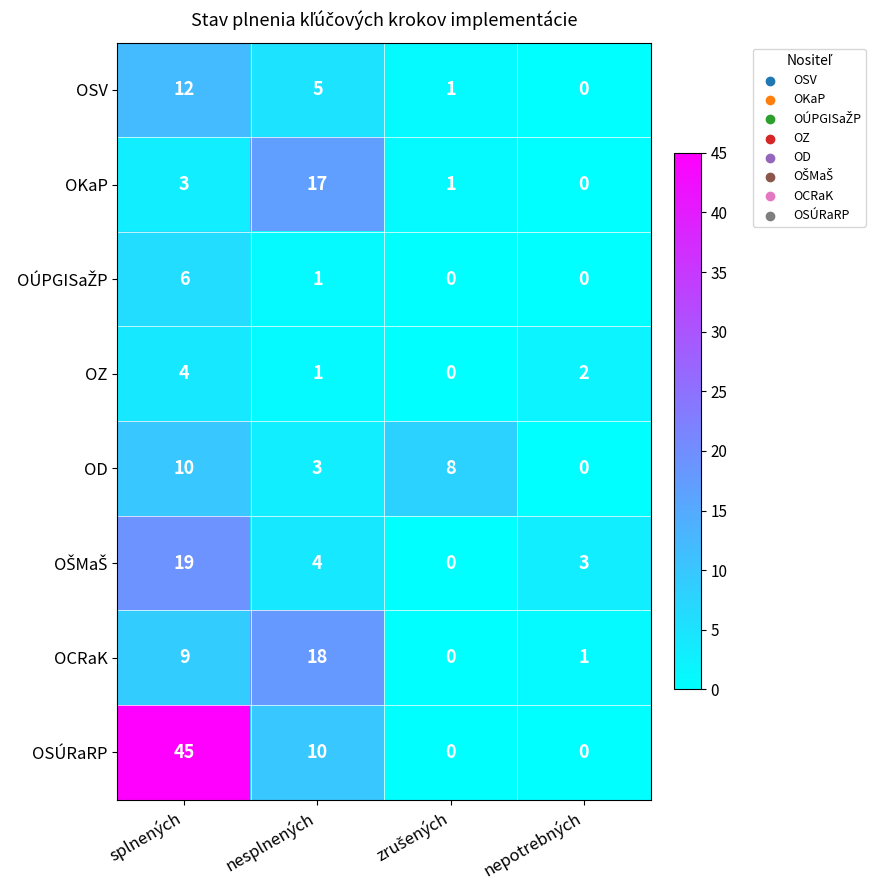

What is the highest value of the OSÚRaRP series?

45